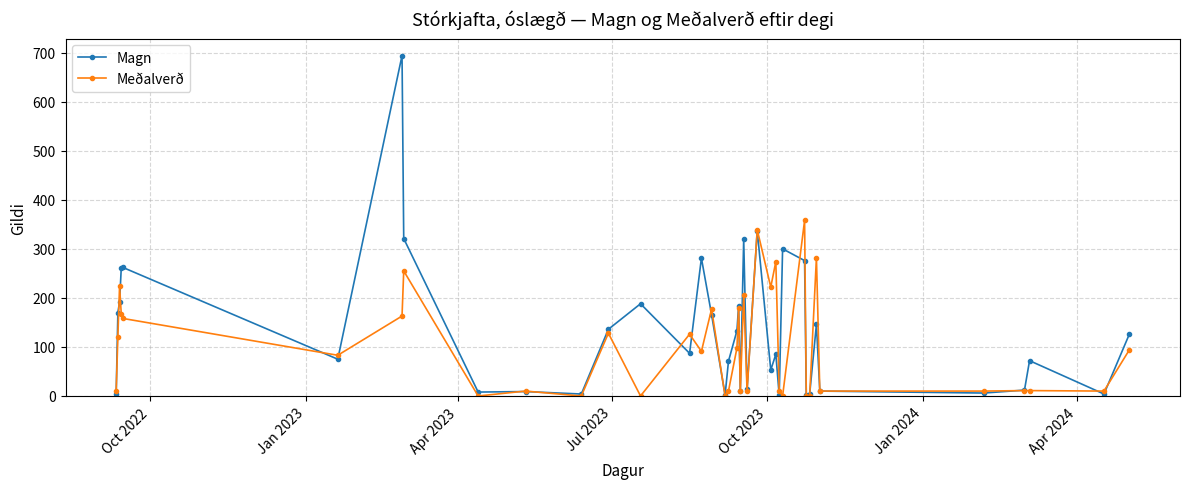

True or false: Meðalverð has more than 2 interior local peaks.

True